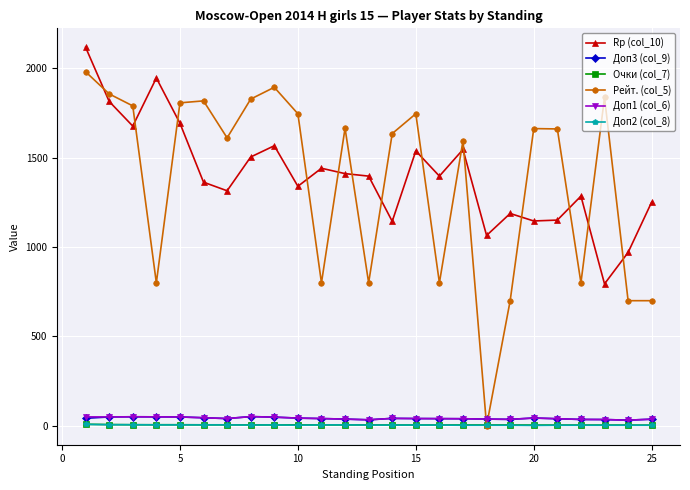

True or false: Рейт. (col_5) has more than 2 points higher than both neighbors.

True